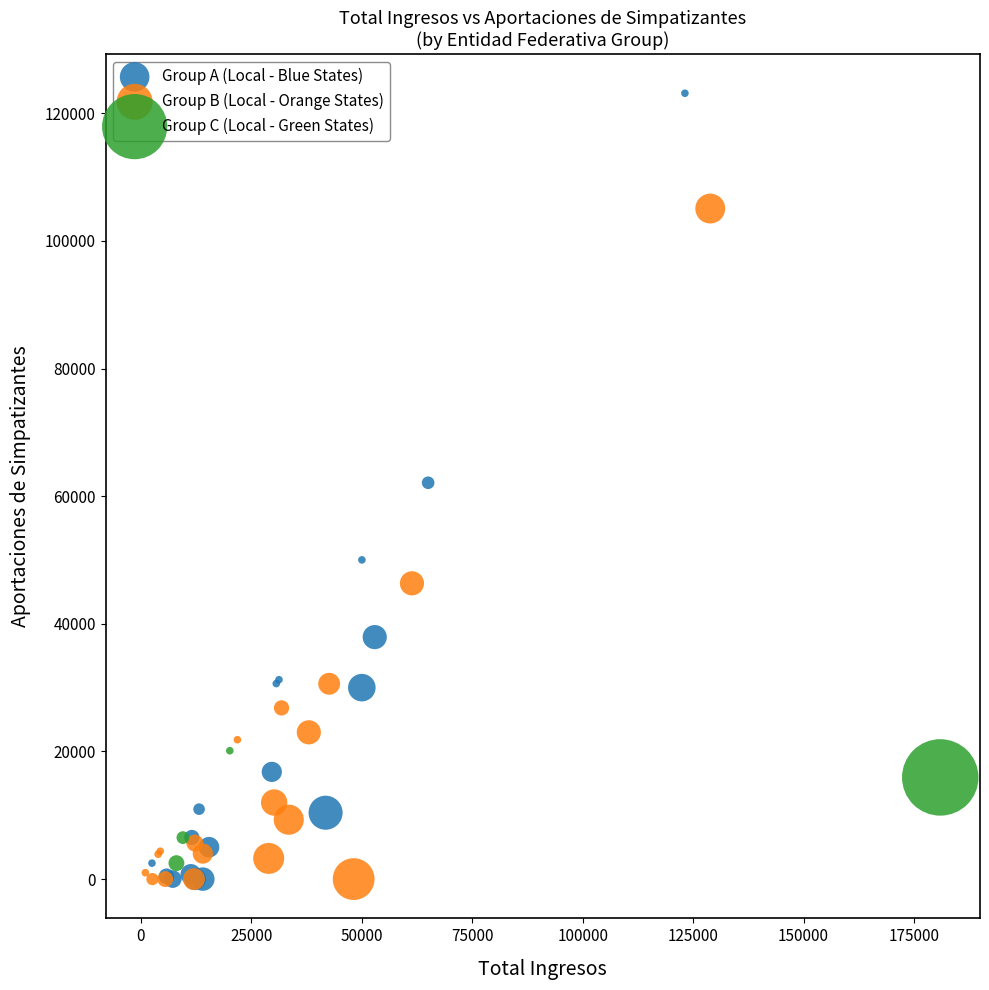

Which series contains the highest Y value?

Group A (Local - Blue States)